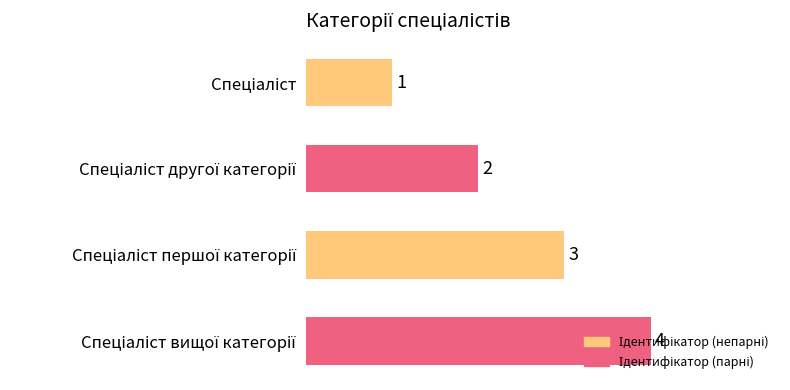

How many values are between 2 and 4?

3